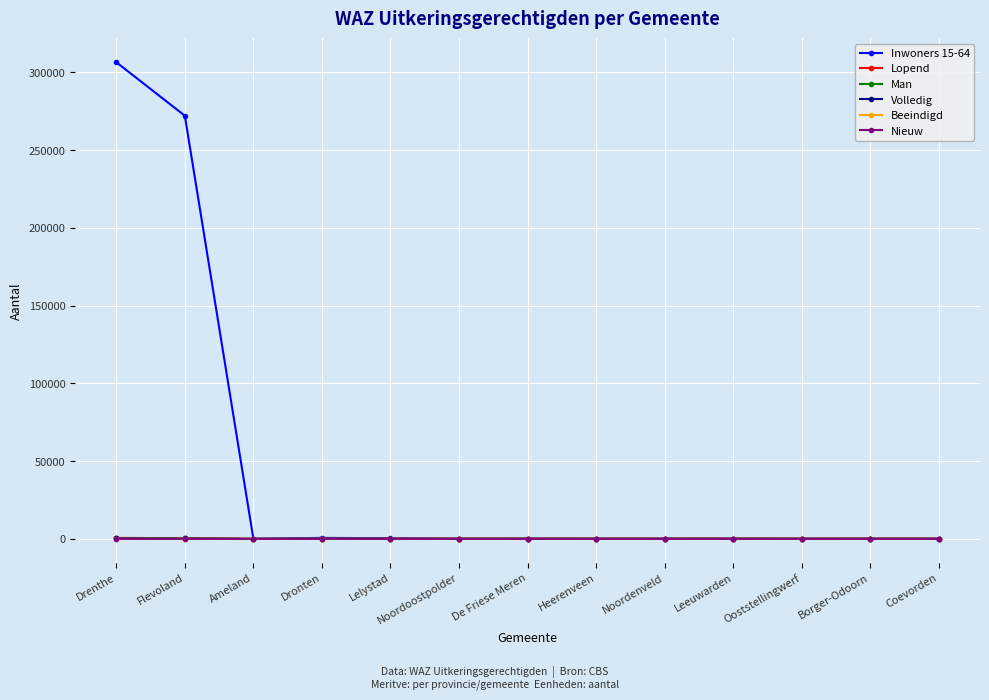

What is the label of the 13th point from the right?

Drenthe